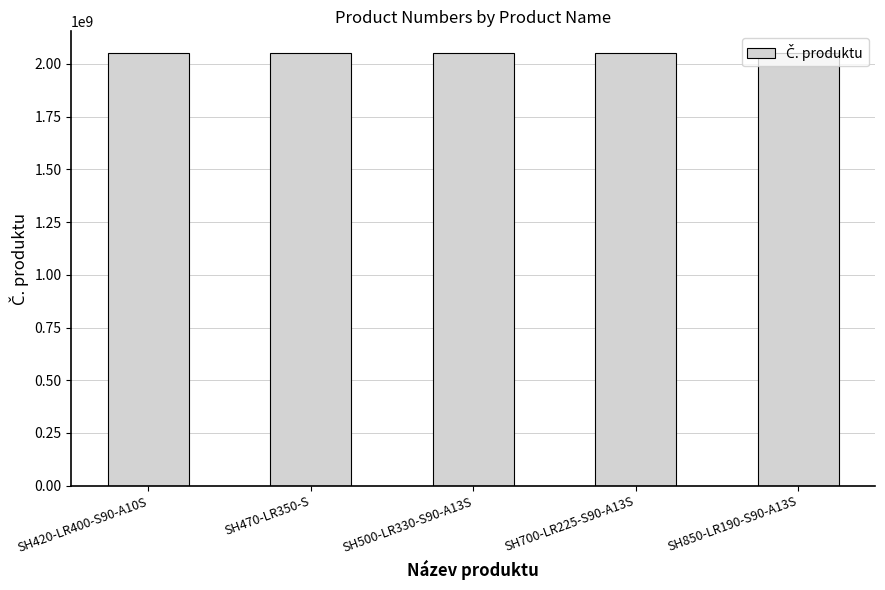

Count the number of categories in the chart.

5